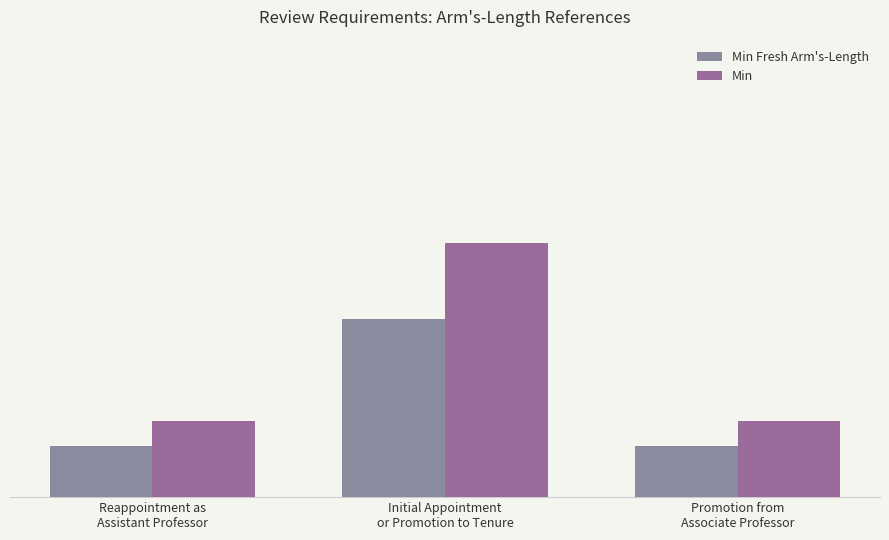

At which label is Min closest to 6?

Reappointment as
Assistant Professor